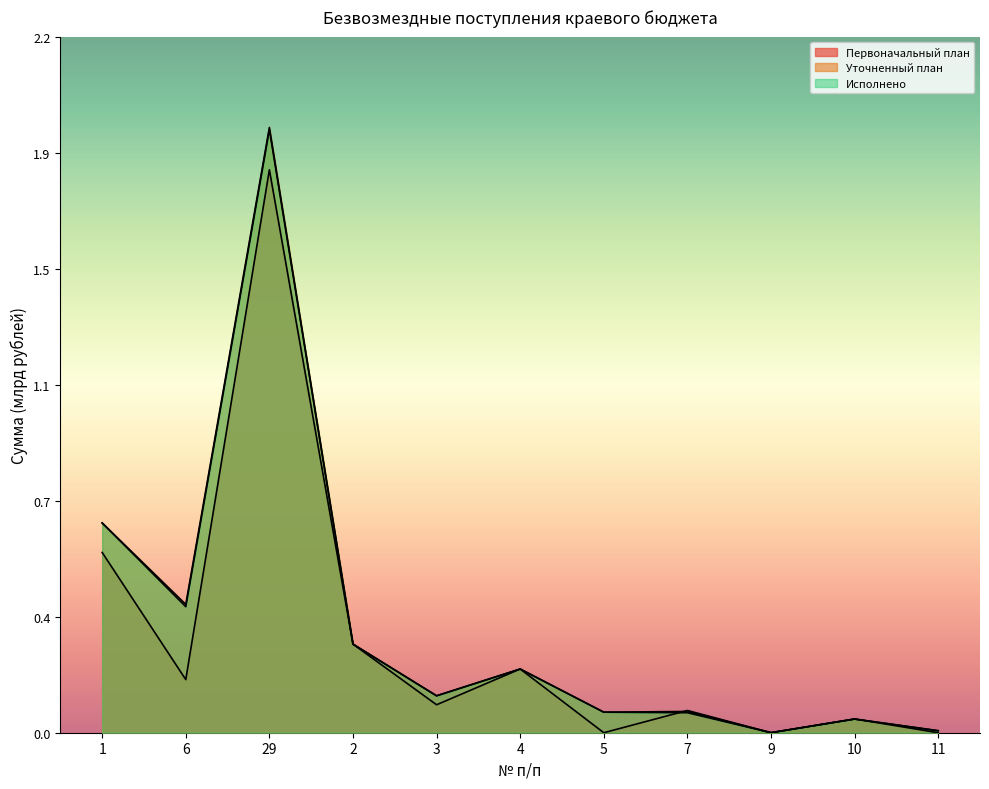

Between 29 and 5, which is larger?

29